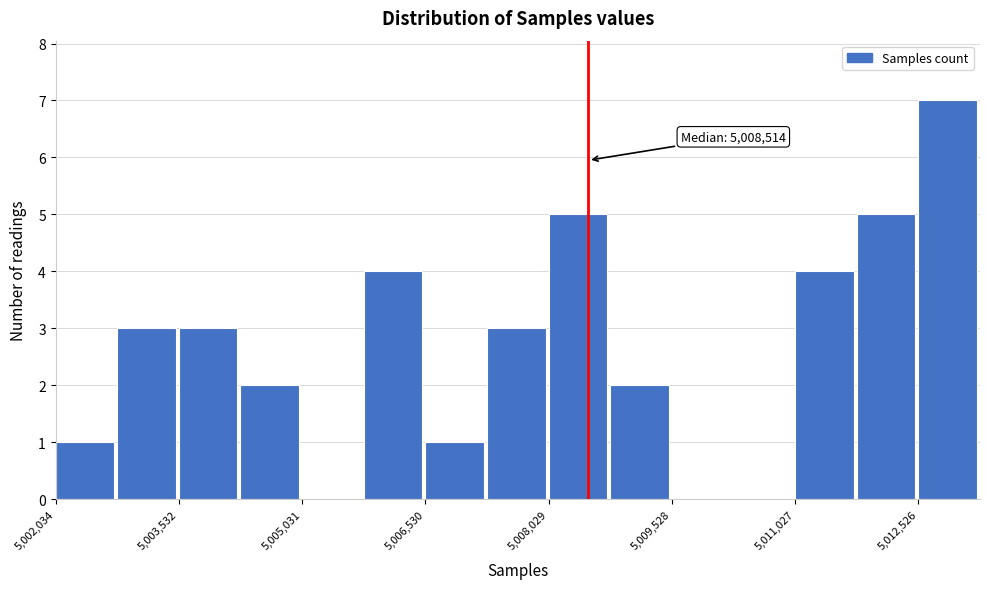

Read against the x-axis, roughly where is the centre of the tallest bar?

5012800